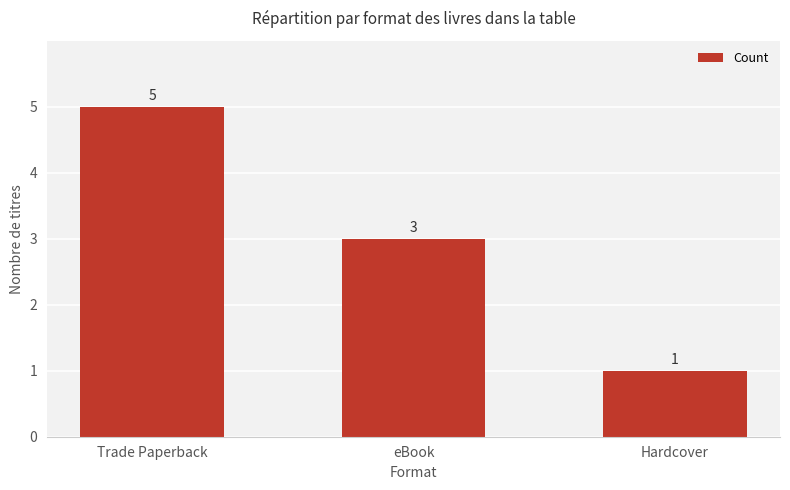

Reading left to right, what are all the values shown in this chart?

Trade Paperback=5	eBook=3	Hardcover=1